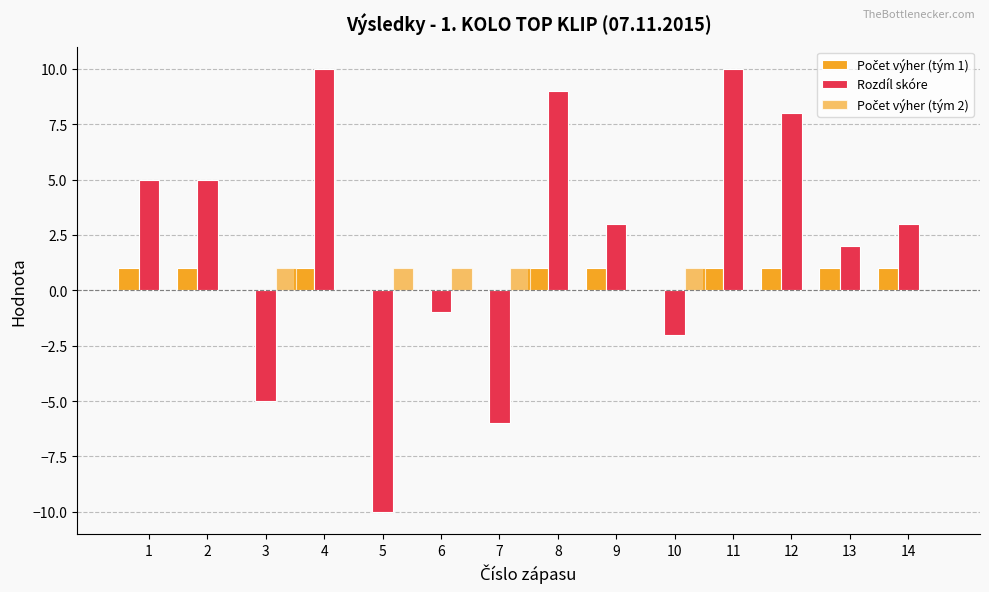

Rank the series by their maximum value, from highest to lowest.

Rozdíl skóre, Počet výher (tým 1), Počet výher (tým 2)